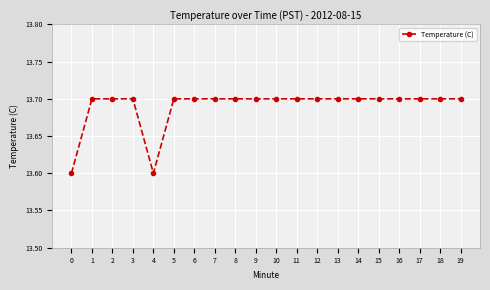

Is this an area chart (filled region under the line)?

No